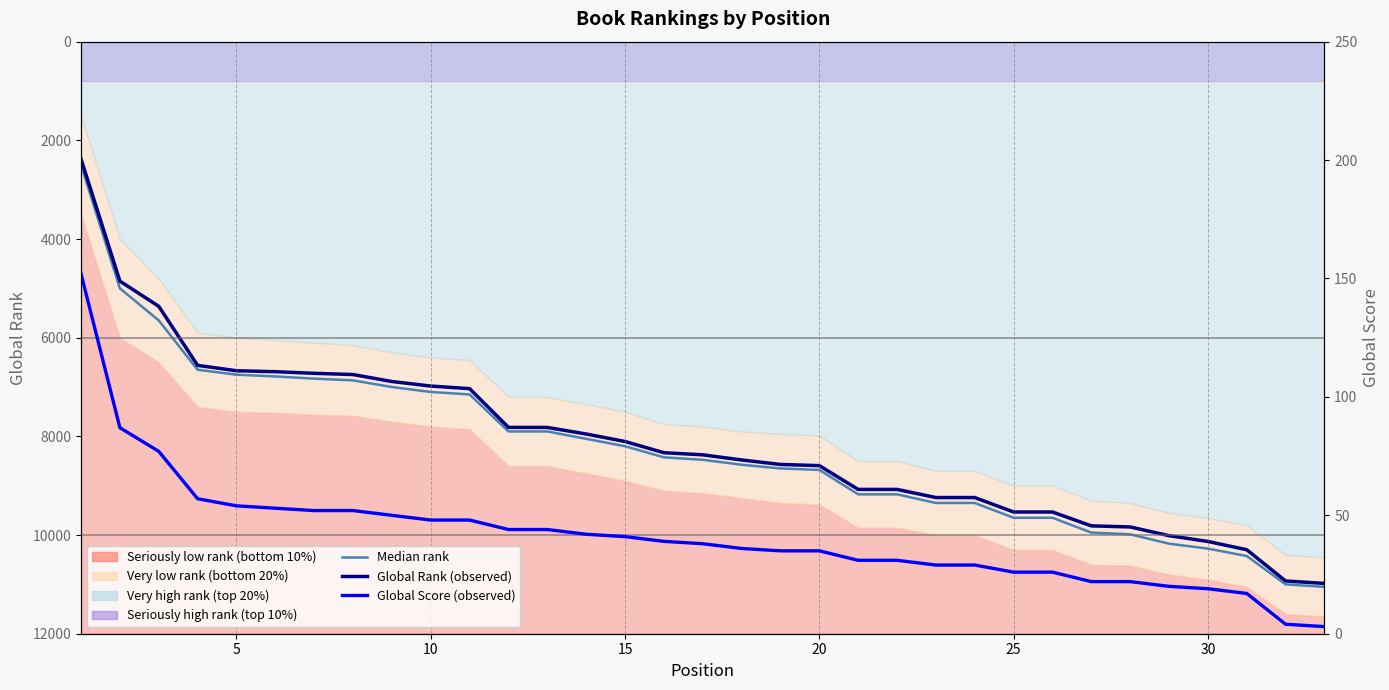

How many values in the Median rank (50th percentile) series exceed 8475?

16